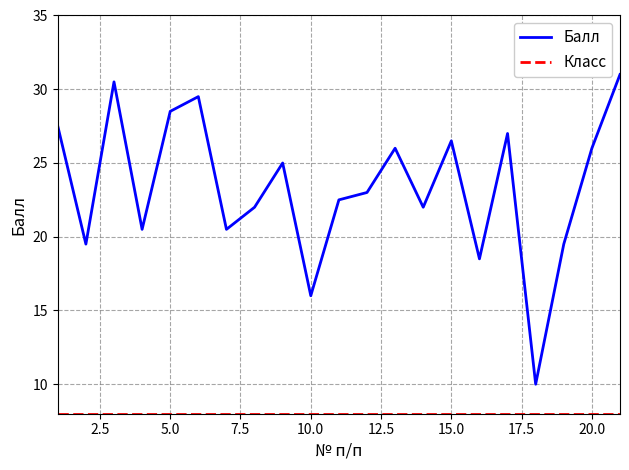

Which series has the widest spread of values?

Балл